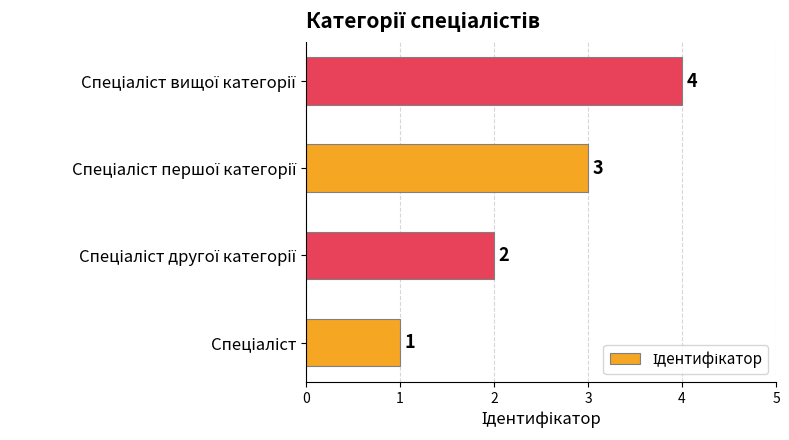

What is the sum of all values?

10